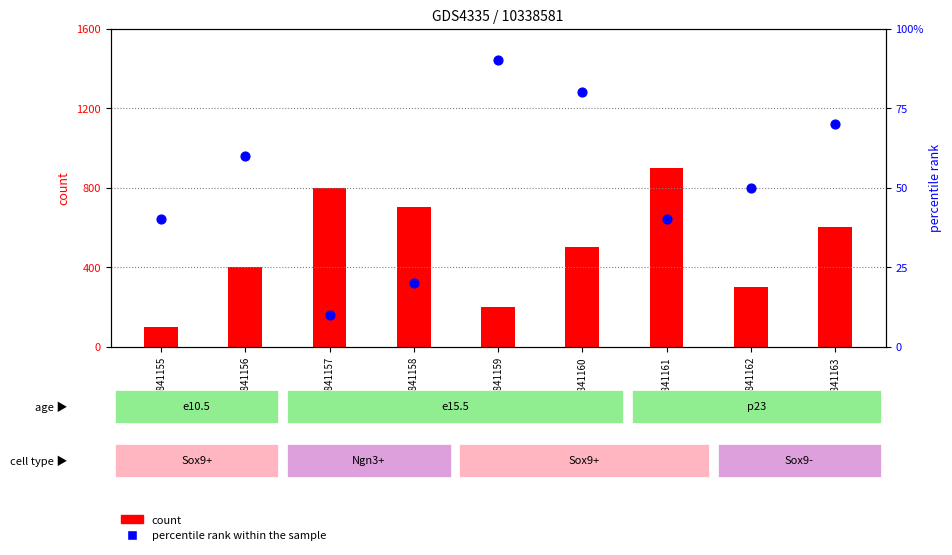

What is the total value across all series at GSM841161?

13